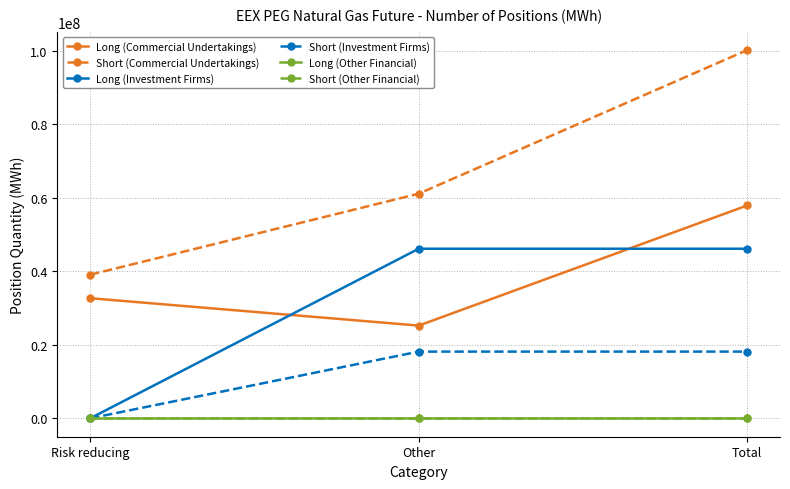

Reading right to left, what are all the values shown in this chart?

Long (Commercial Undertakings): 57927836	25235827	32692009
Short (Commercial Undertakings): 100229021	61138770	39090251
Long (Investment Firms): 46156368	46156368	0
Short (Investment Firms): 18156567	18156567	0
Long (Other Financial): 0	0	0
Short (Other Financial): 0	0	0